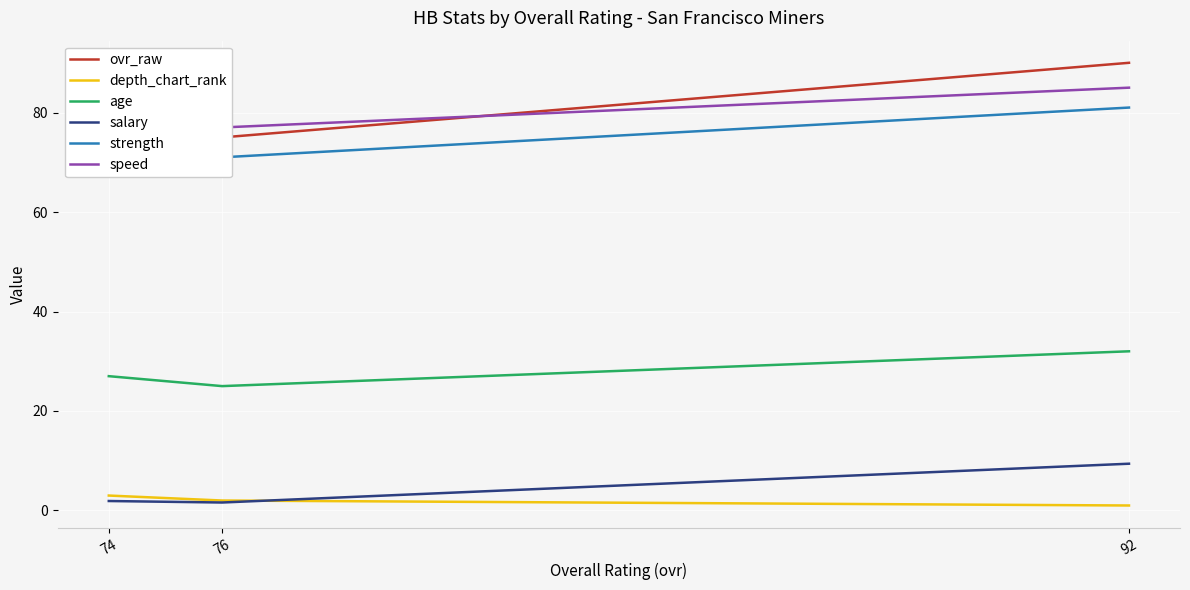

What are all the series names shown in the legend?

ovr_raw, depth_chart_rank, age, salary, strength, speed